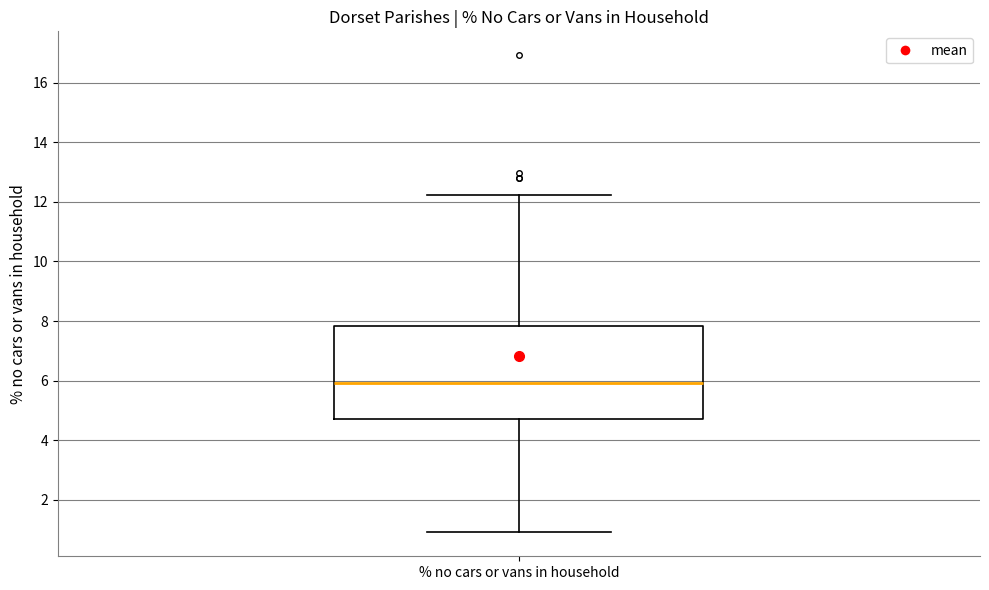

Transcribe this box plot: give where the median line is, the range the box spans, and where the two whiskers end, as read against the y-axis. The values are not printed on the chart, so give them approximately, as read against the axis.

median 6.0, box 4.8 to 7.8, whiskers 1.0 to 12.2